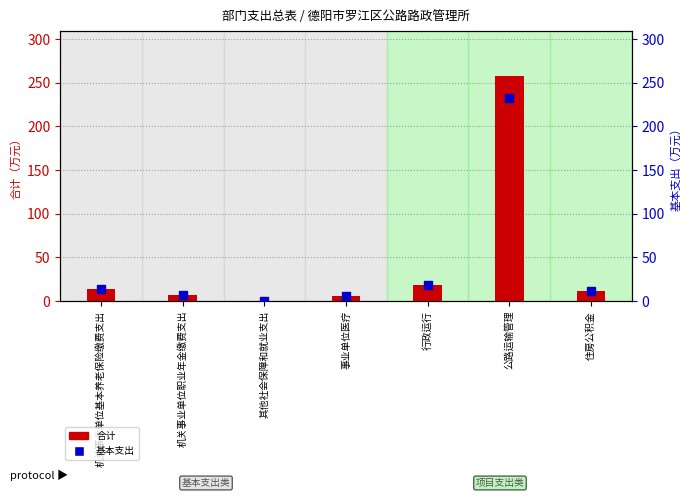

Which series has the widest spread of Y values?

合计